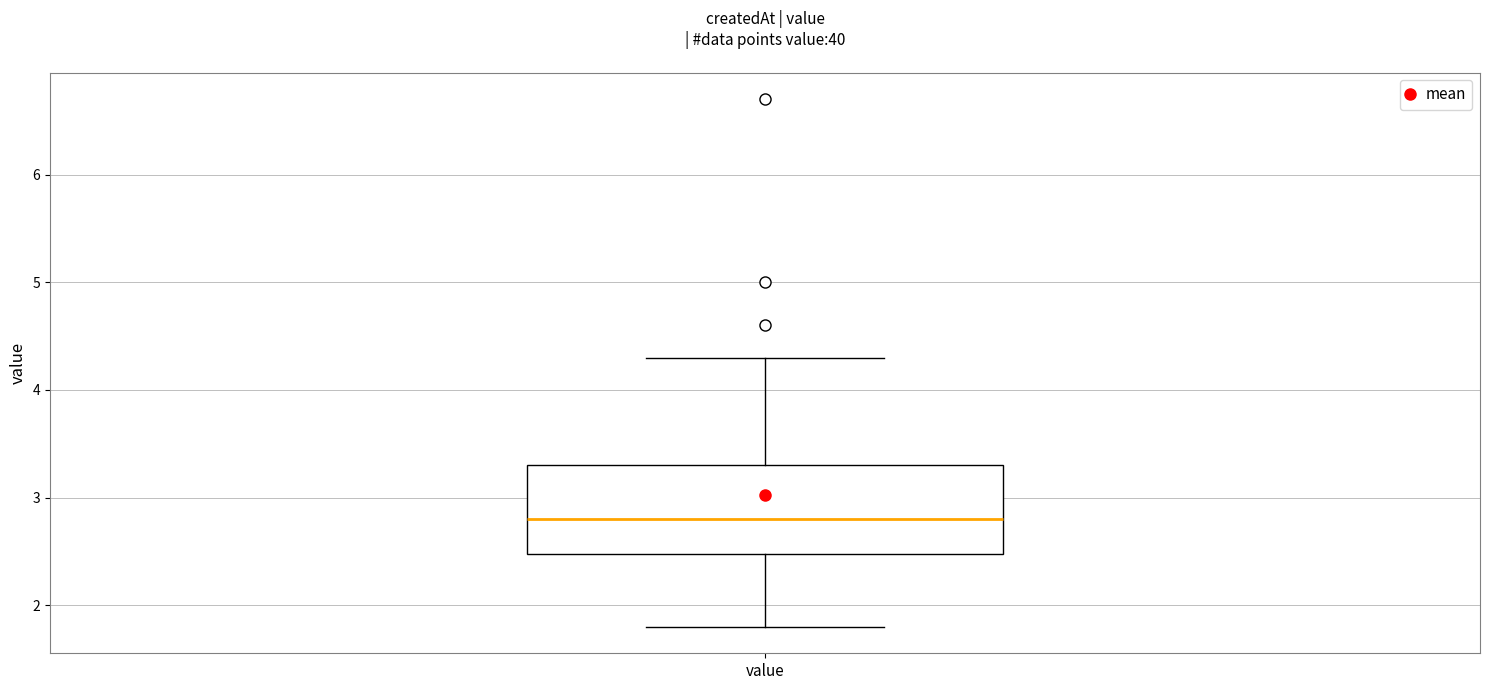

Transcribe this box plot: give where the median line is, the range the box spans, and where the two whiskers end, as read against the y-axis. The values are not printed on the chart, so give them approximately, as read against the axis.

median 2.8, box 2.5 to 3.3, whiskers 1.8 to 4.3